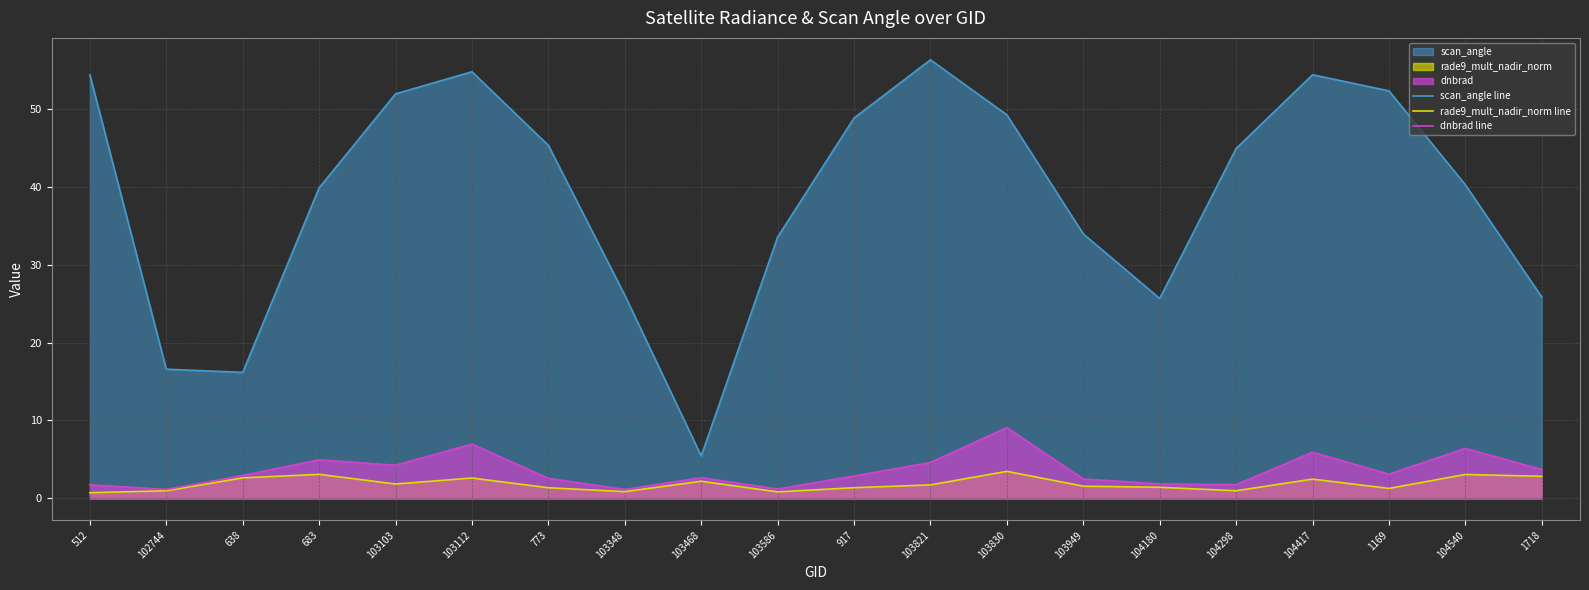

Between 512 and 102744, which series saw the biggest shift?

scan_angle line